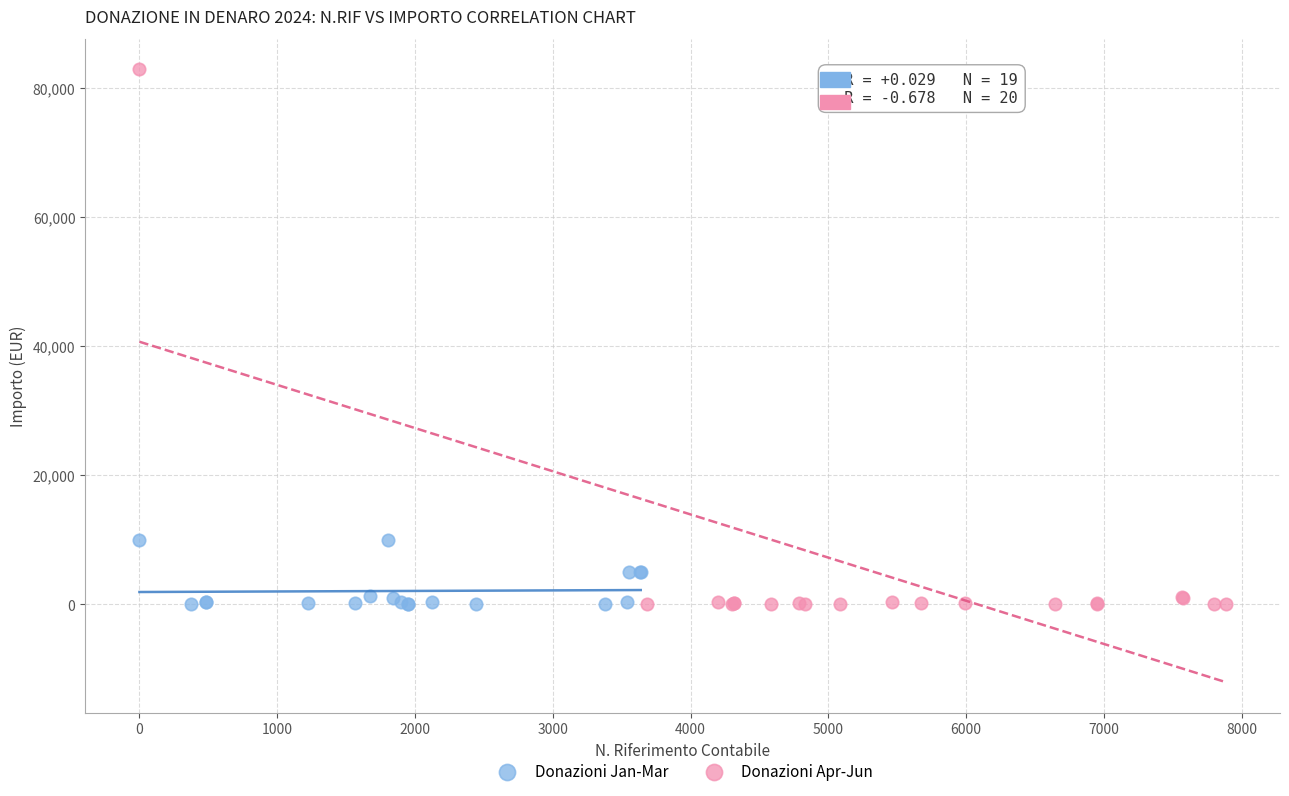

Which series has the widest spread of Y values?

Donazioni Apr-Jun